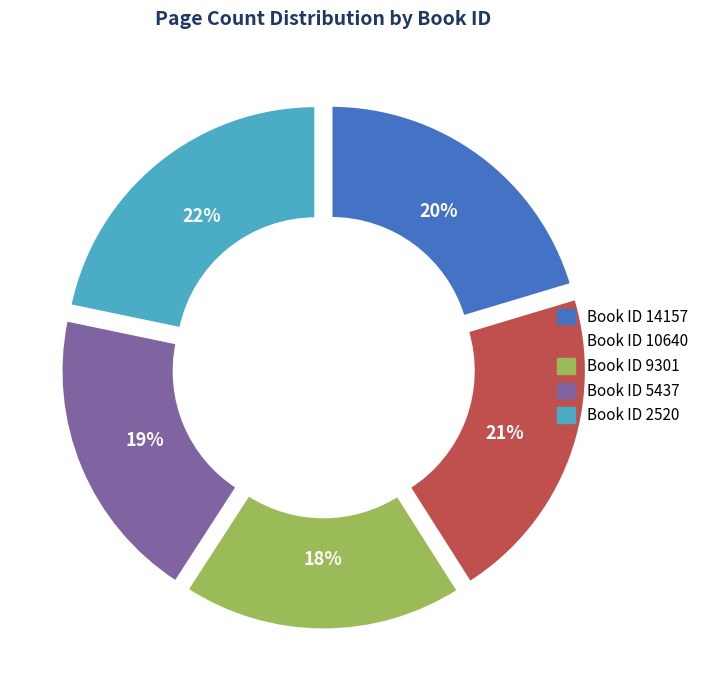

Does any single category account for the majority?

No